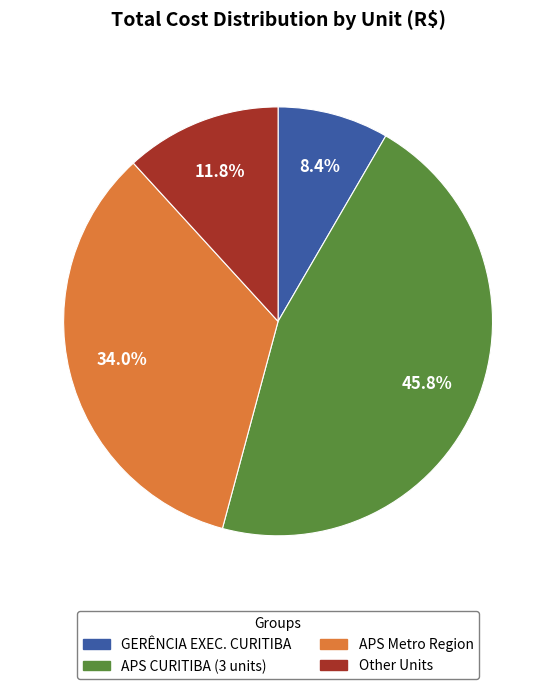

To the nearest percent, what is the difference between the largest and smallest slice percentages?

37%